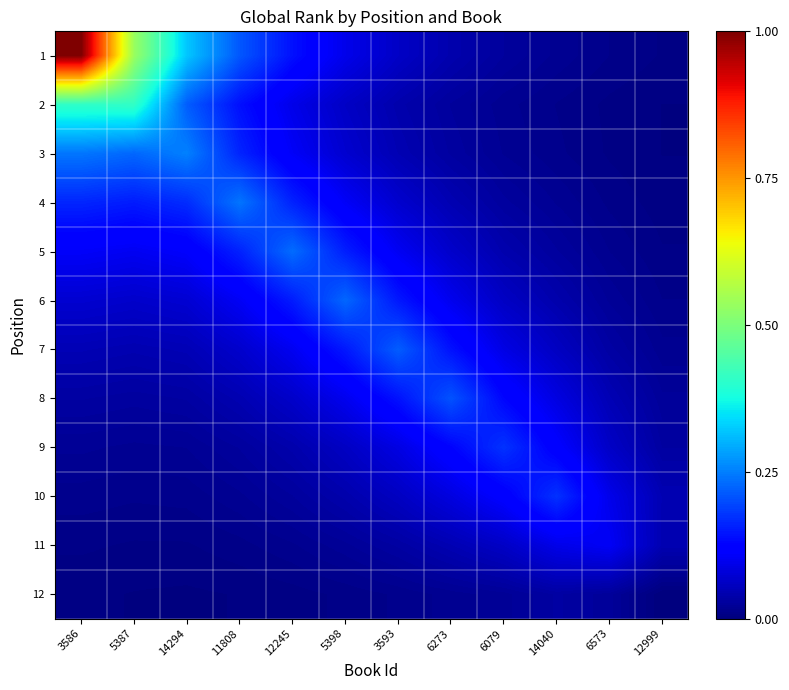

Reading left to right, extract all data points from this chart.

1: 3586=1.0	5387=0.5	14294=0.3	11808=0.2	12245=0.1	5398=0.1	3593=0.1	6273=0.0	6079=0.0	14040=0.0	6573=0.0	12999=0.0
2: 3586=0.4	5387=0.4	14294=0.2	11808=0.1	12245=0.1	5398=0.1	3593=0.0	6273=0.0	6079=0.0	14040=0.0	6573=0.0	12999=0.0
3: 3586=0.2	5387=0.2	14294=0.3	11808=0.2	12245=0.1	5398=0.1	3593=0.0	6273=0.0	6079=0.0	14040=0.0	6573=0.0	12999=0.0
4: 3586=0.2	5387=0.2	14294=0.2	11808=0.2	12245=0.2	5398=0.1	3593=0.1	6273=0.0	6079=0.0	14040=0.0	6573=0.0	12999=0.0
5: 3586=0.1	5387=0.1	14294=0.1	11808=0.2	12245=0.2	5398=0.2	3593=0.1	6273=0.1	6079=0.0	14040=0.0	6573=0.0	12999=0.0
6: 3586=0.1	5387=0.1	14294=0.1	11808=0.1	12245=0.2	5398=0.2	3593=0.1	6273=0.1	6079=0.1	14040=0.0	6573=0.0	12999=0.0
7: 3586=0.0	5387=0.0	14294=0.0	11808=0.1	12245=0.1	5398=0.1	3593=0.2	6273=0.1	6079=0.1	14040=0.1	6573=0.0	12999=0.0
8: 3586=0.0	5387=0.0	14294=0.0	11808=0.0	12245=0.1	5398=0.1	3593=0.1	6273=0.2	6079=0.1	14040=0.1	6573=0.0	12999=0.0
9: 3586=0.0	5387=0.0	14294=0.0	11808=0.0	12245=0.0	5398=0.1	3593=0.1	6273=0.1	6079=0.2	14040=0.1	6573=0.1	12999=0.0
10: 3586=0.0	5387=0.0	14294=0.0	11808=0.0	12245=0.0	5398=0.0	3593=0.1	6273=0.1	6079=0.1	14040=0.2	6573=0.1	12999=0.0
11: 3586=0.0	5387=0.0	14294=0.0	11808=0.0	12245=0.0	5398=0.0	3593=0.0	6273=0.0	6079=0.1	14040=0.1	6573=0.1	12999=0.0
12: 3586=0.0	5387=0.0	14294=0.0	11808=0.0	12245=0.0	5398=0.0	3593=0.0	6273=0.0	6079=0.0	14040=0.0	6573=0.0	12999=0.0